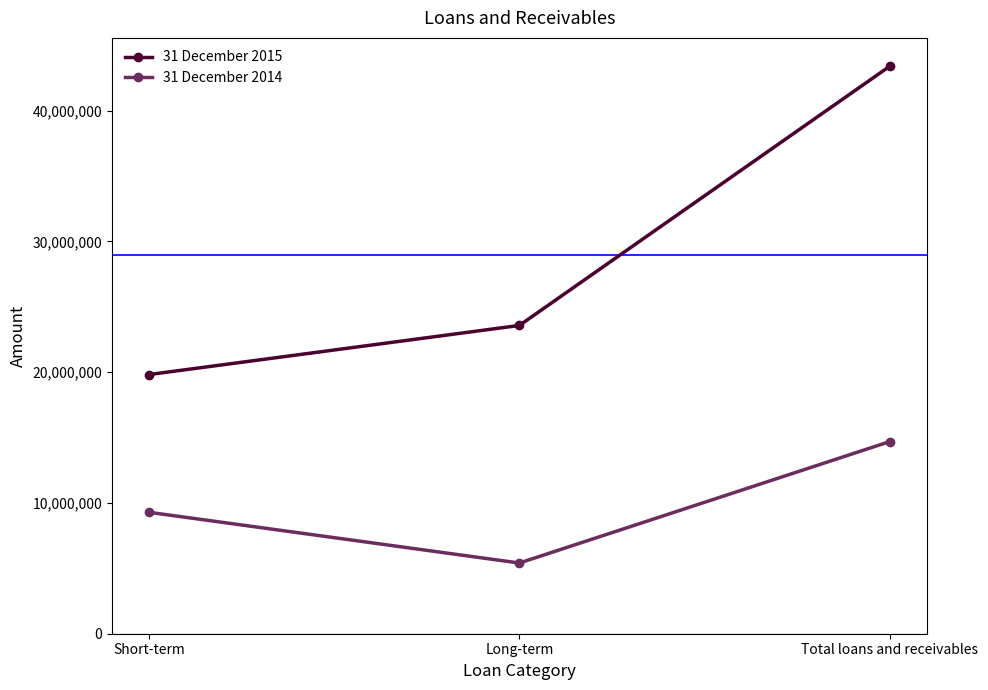

At how many categories does at least one series exceed 40047494?

1